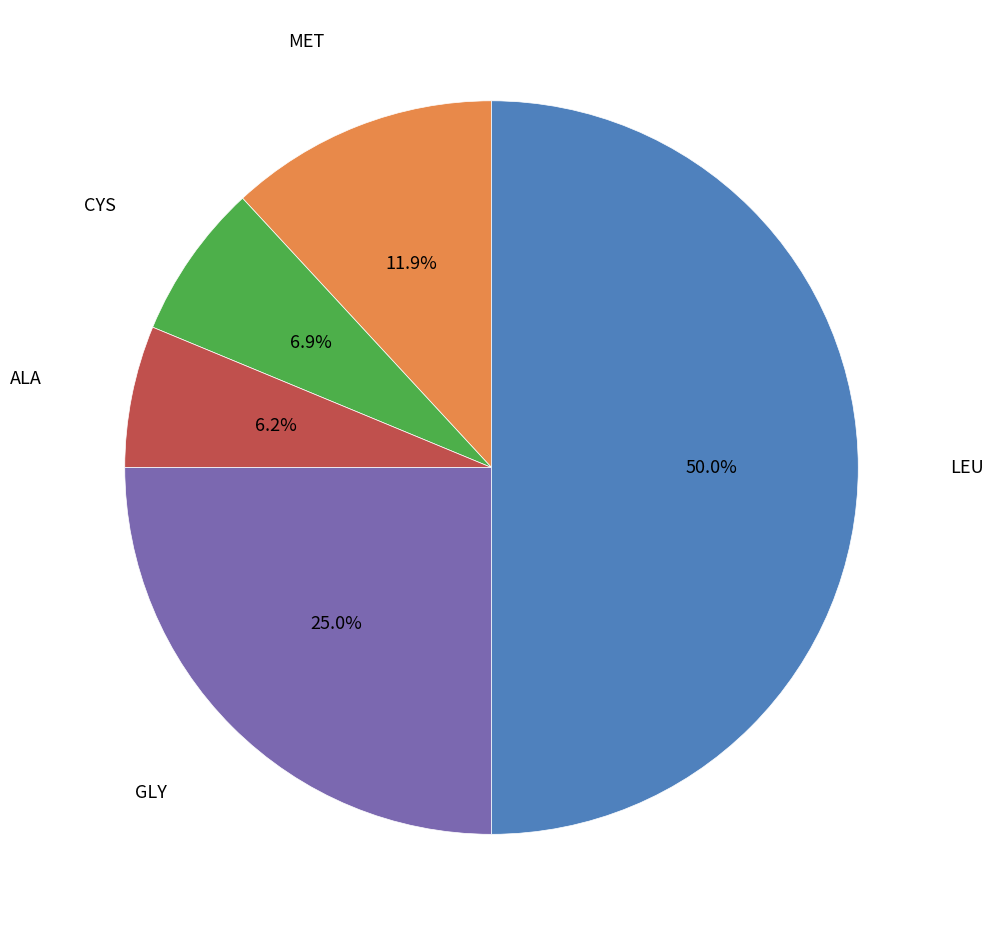

How many slices are in this pie chart?

5